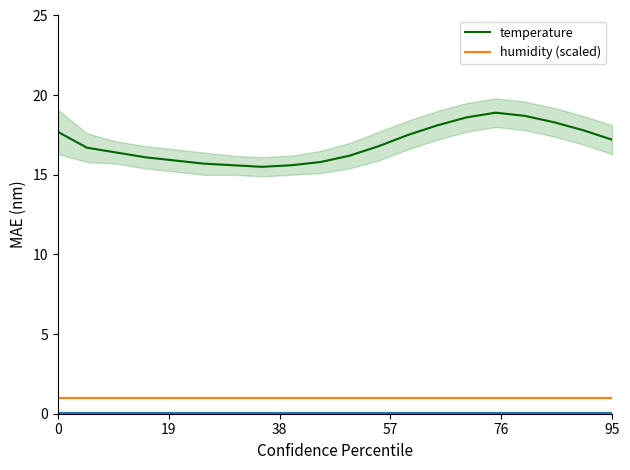

What is the lowest value of the temperature series?

15.5